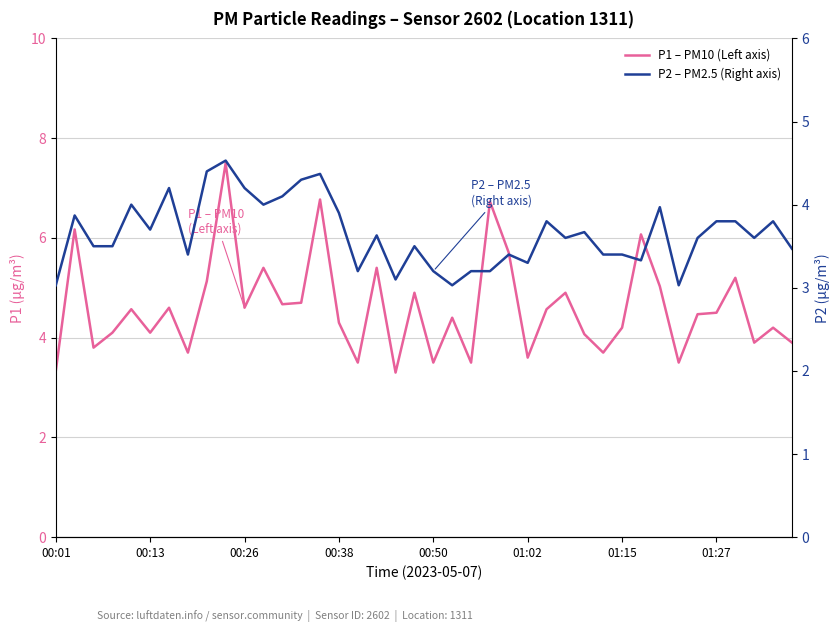

At how many categories does at least one series exceed 6?

5